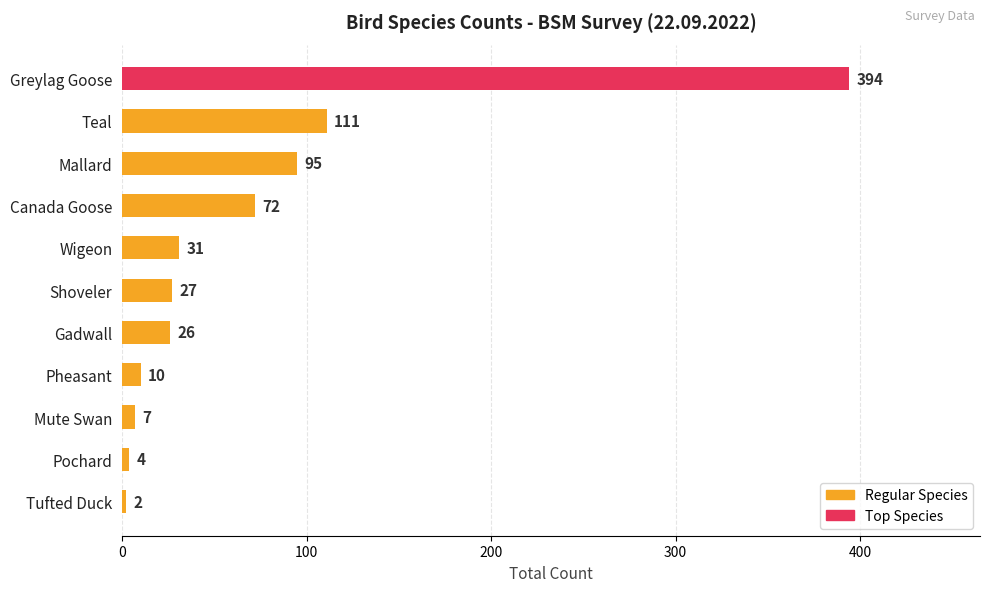

What is the maximum value shown in the chart?

394